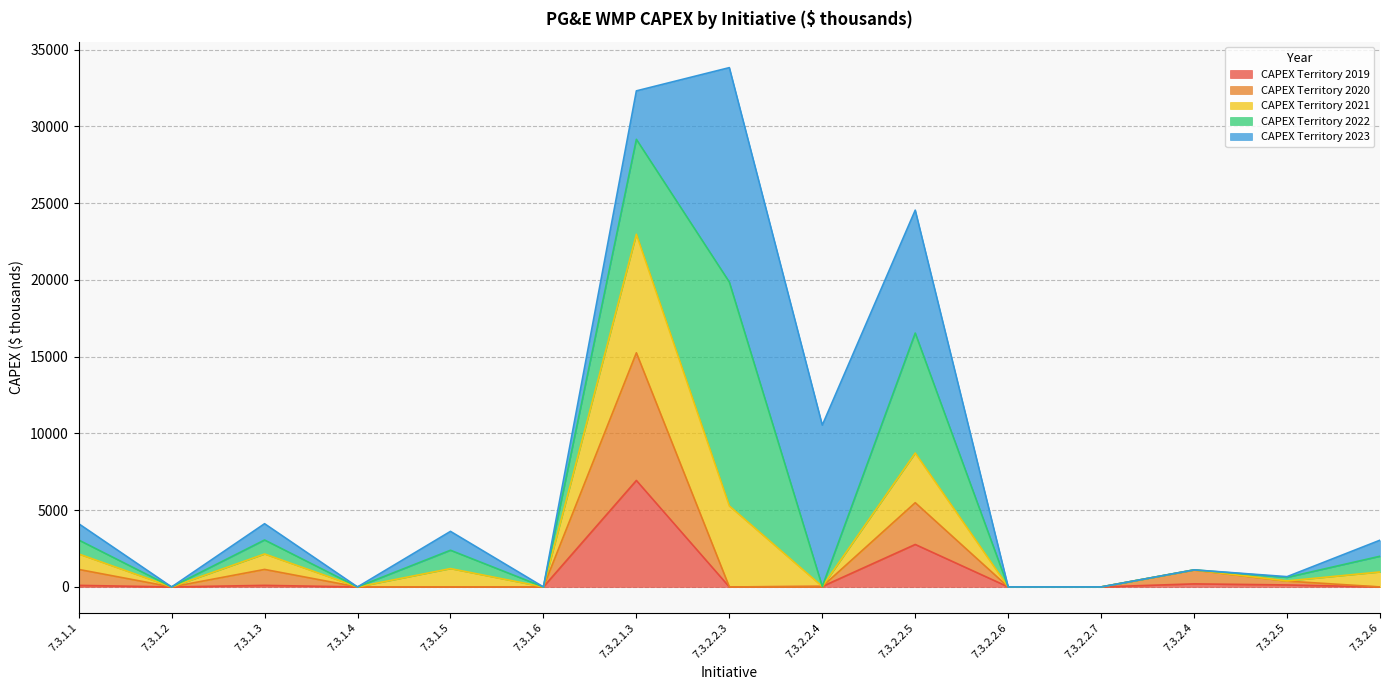

Is it true that CAPEX Territory 2020 equals 7419.4 at 7.3.2.1.3?

False